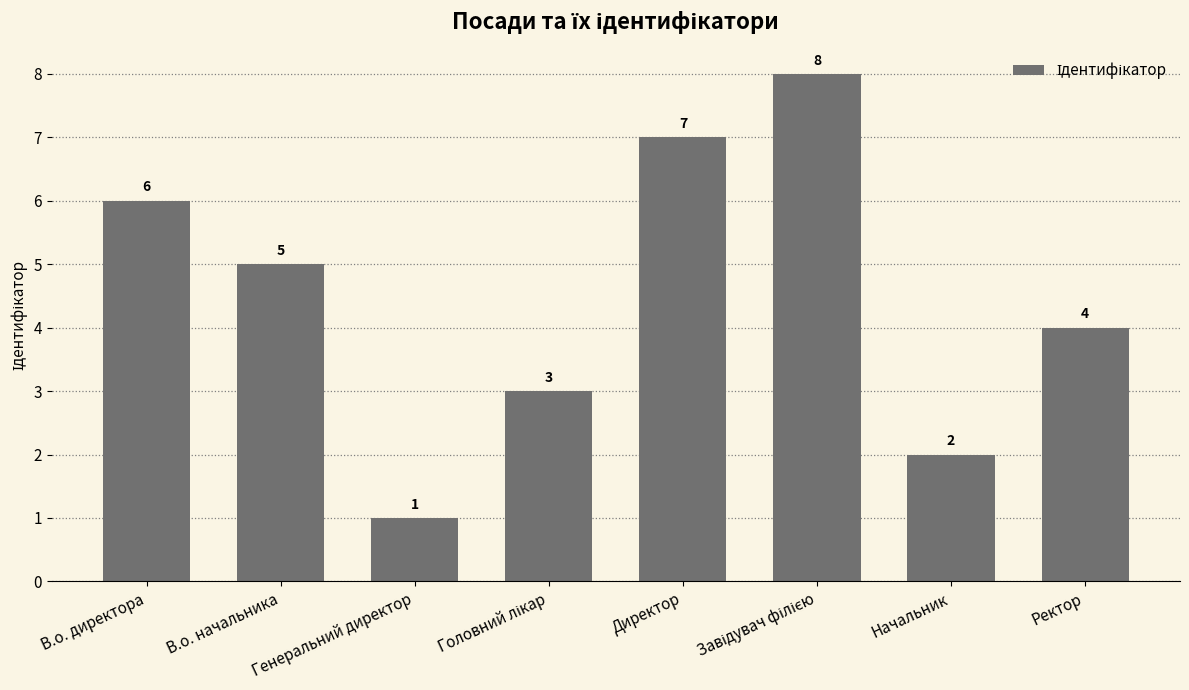

Approximately how many times larger is the value at В.о. начальника compared to Начальник?

2.5